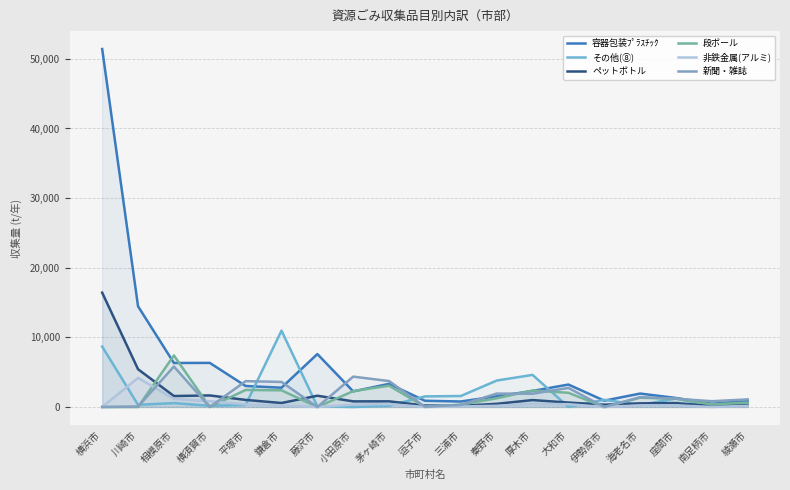

What is the value of the ペットボトル point at the 9th from the left?

814